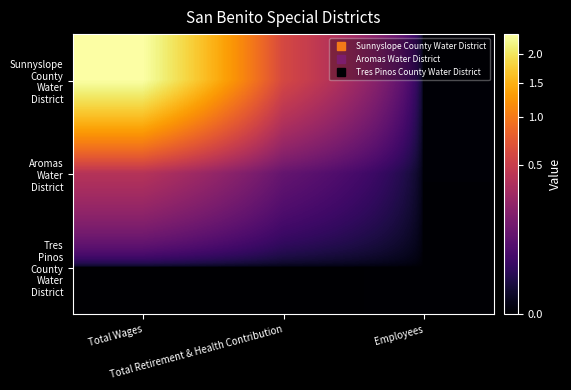

At which category does the chart reach its peak across all series?

Total Wages